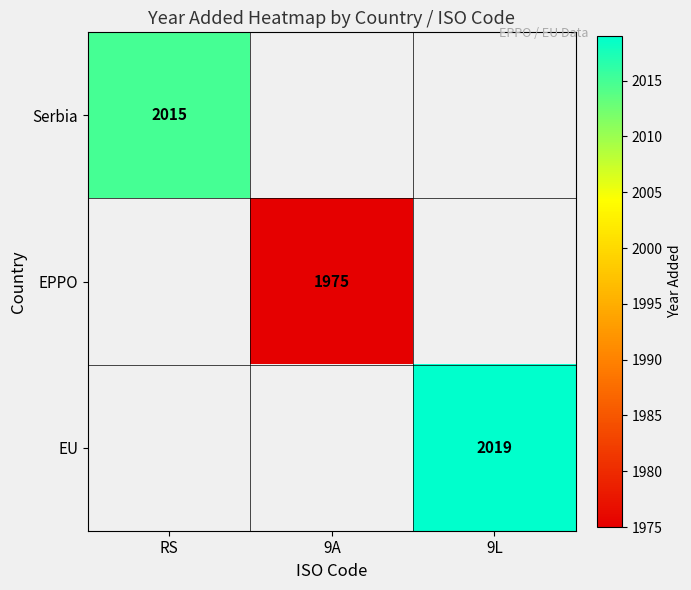

True or false: EPPO has a value of 3454 at 9A.

False